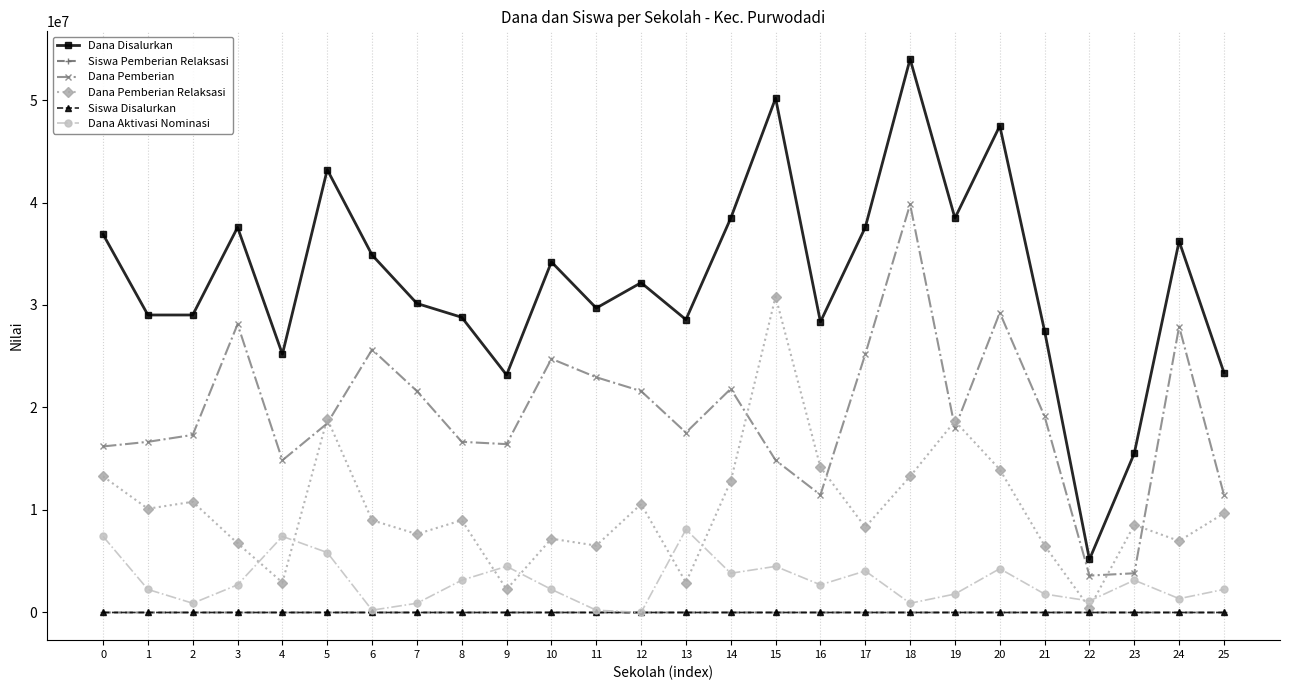

What is the greatest value displayed?

54000000